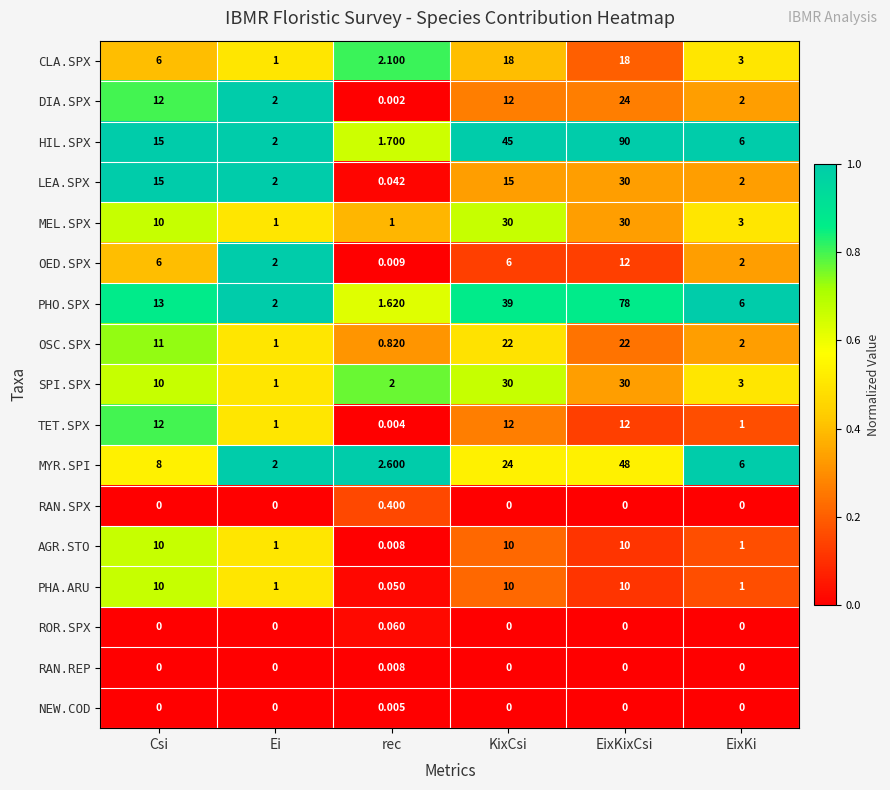

Which label corresponds to the largest value in the chart?

EixKixCsi